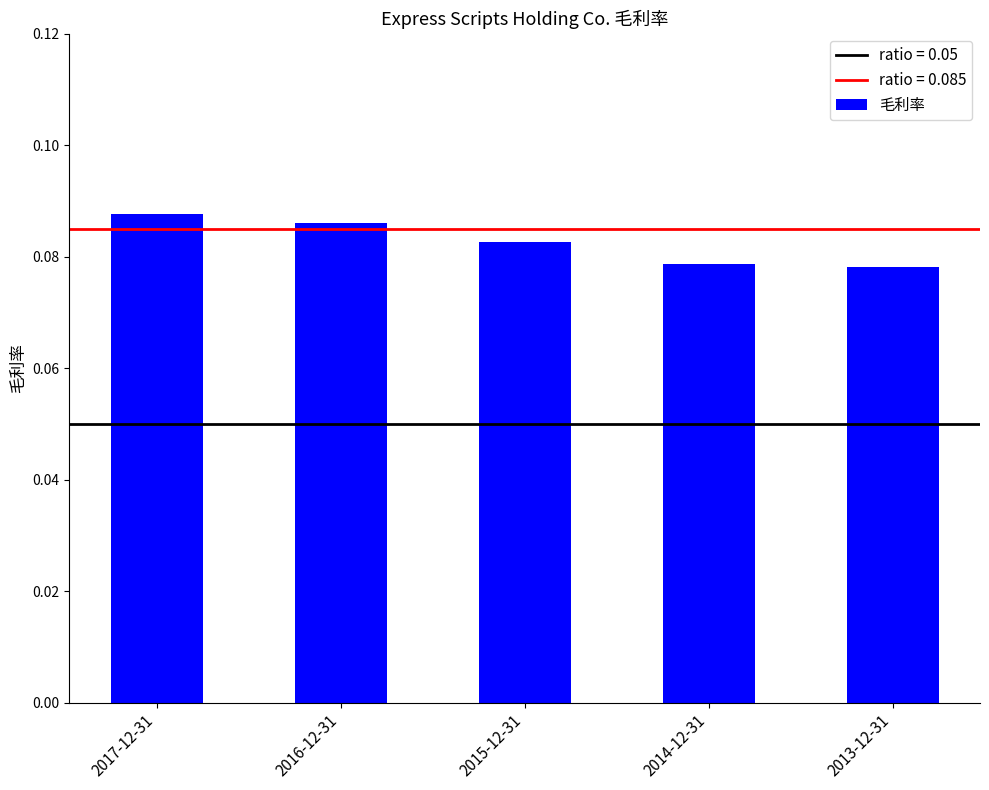

True or false: the data shows 0.0 at 2015-12-31.

False